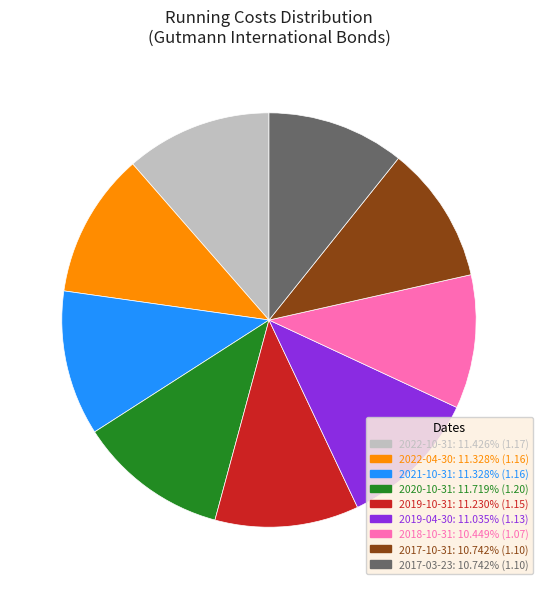

Is 2019-10-31 the majority of the pie?

No